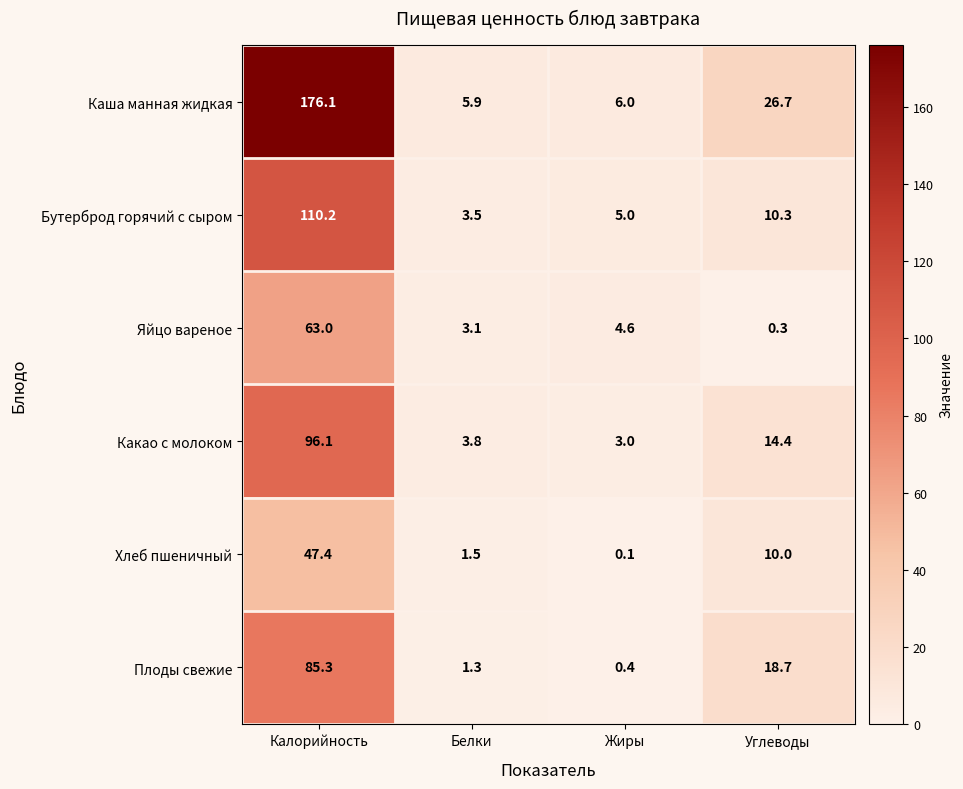

Read the Какао с молоком value at Калорийность.

96.1